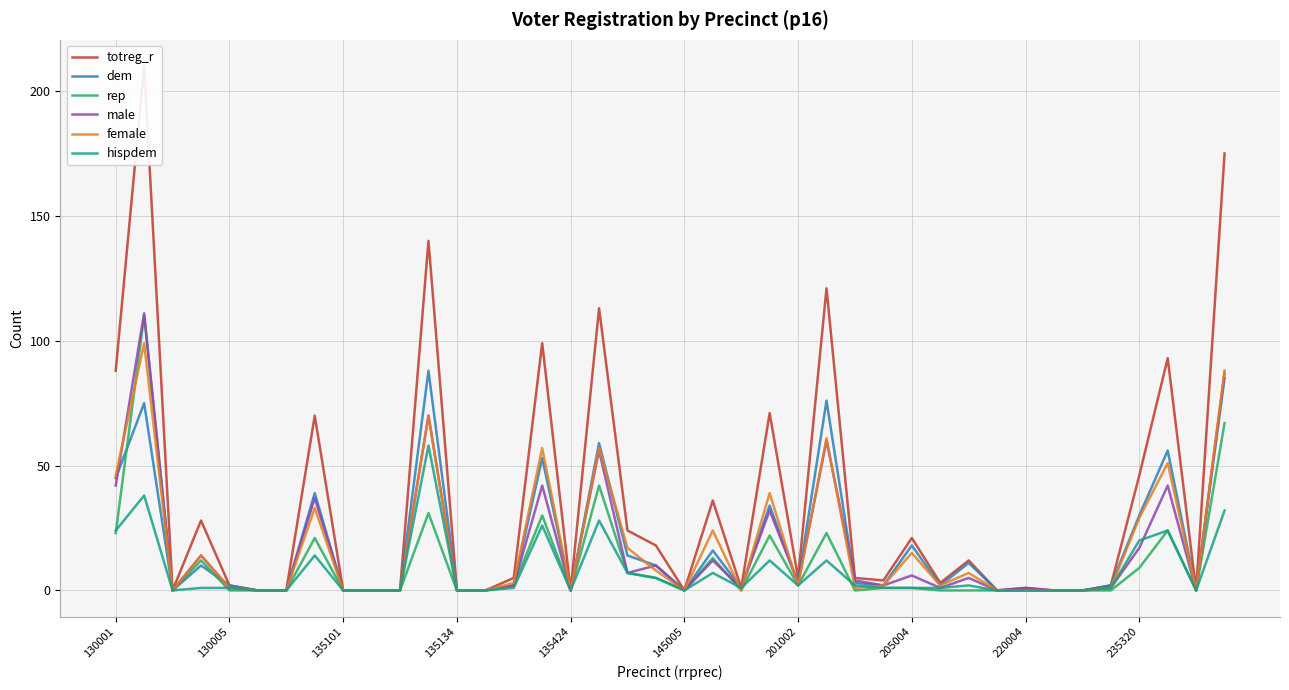

What are all the series names shown in the legend?

totreg_r, dem, rep, male, female, hispdem